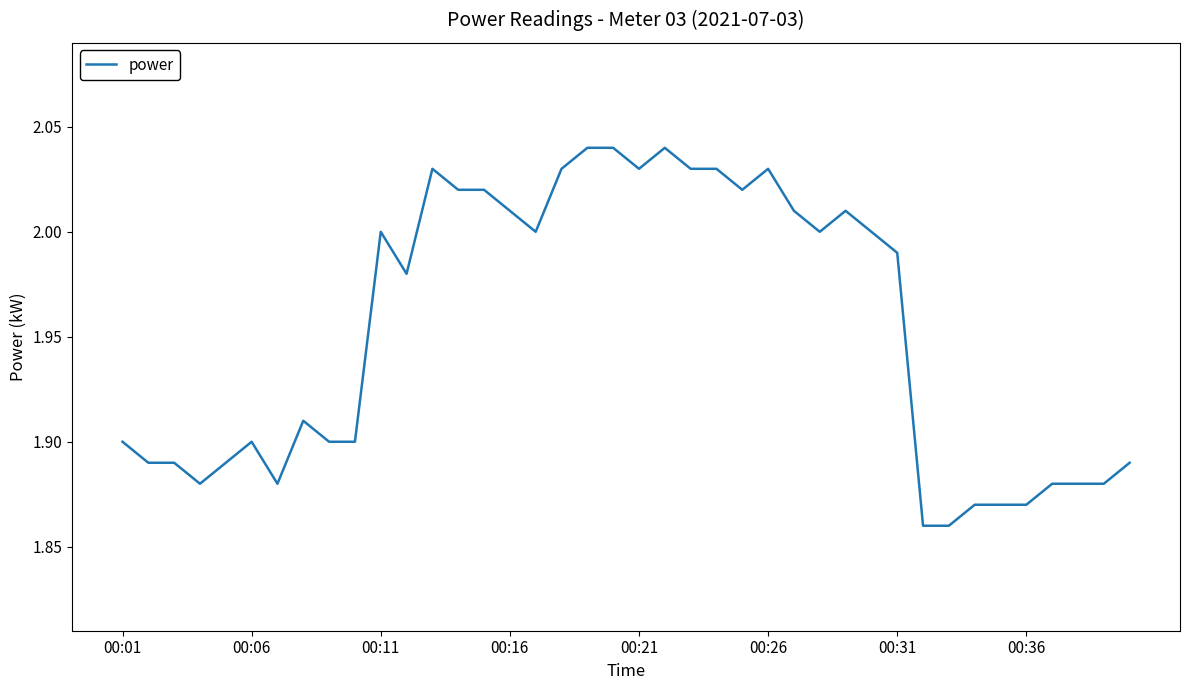

Is this an area chart (filled region under the line)?

No